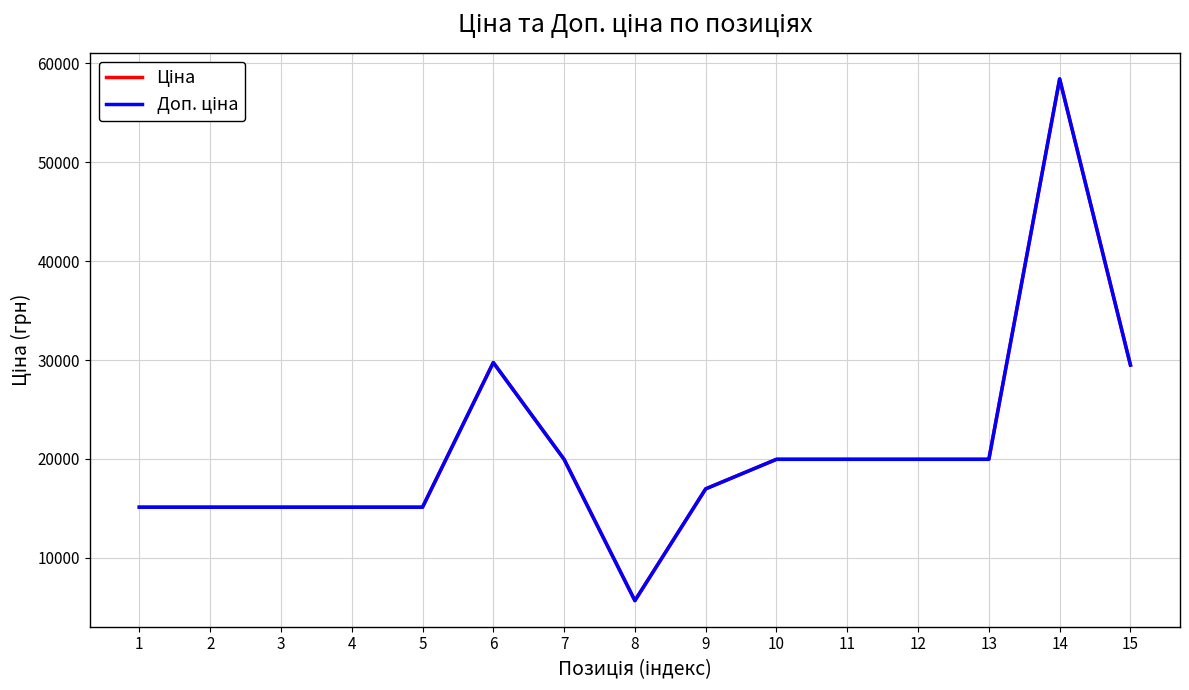

True or false: Ціна and Доп. ціна intersect in this chart.

False